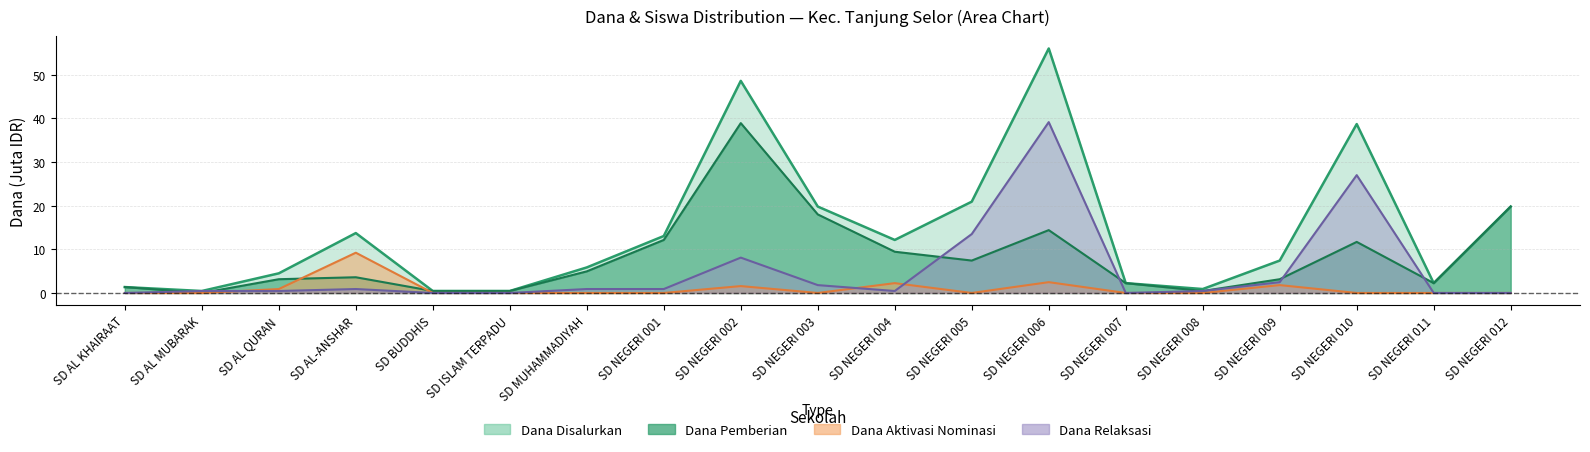

Does the chart display data point markers on the line(s)?

No